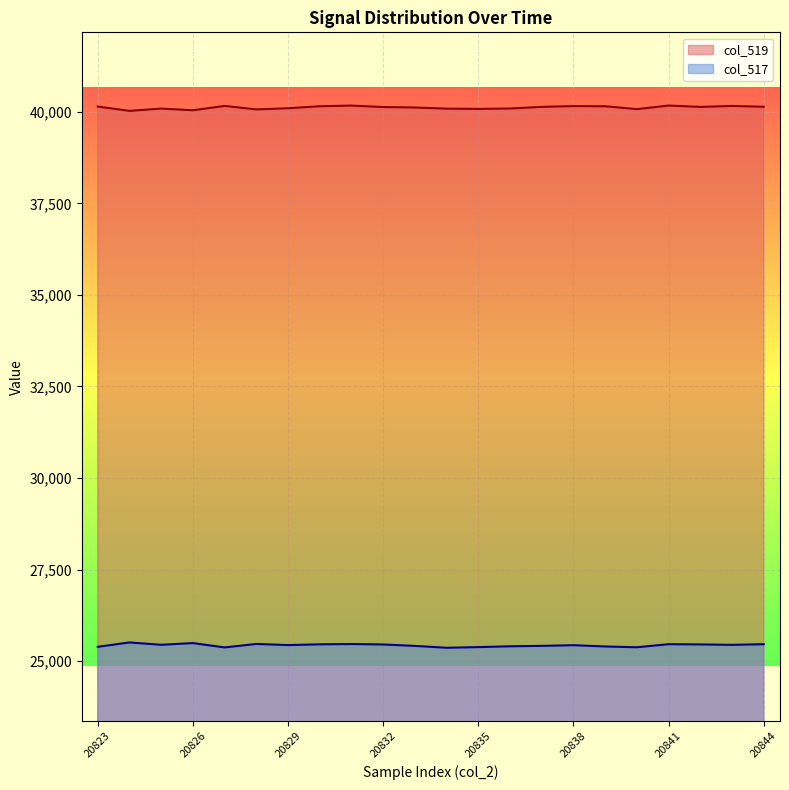

At which label does col_517 first exceed 25442?

20824